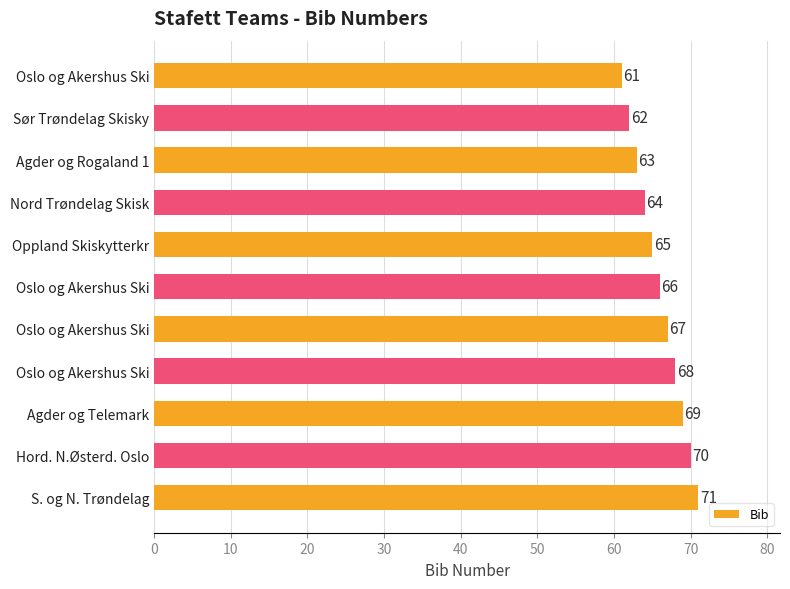

What is the minimum value shown in the chart?

61